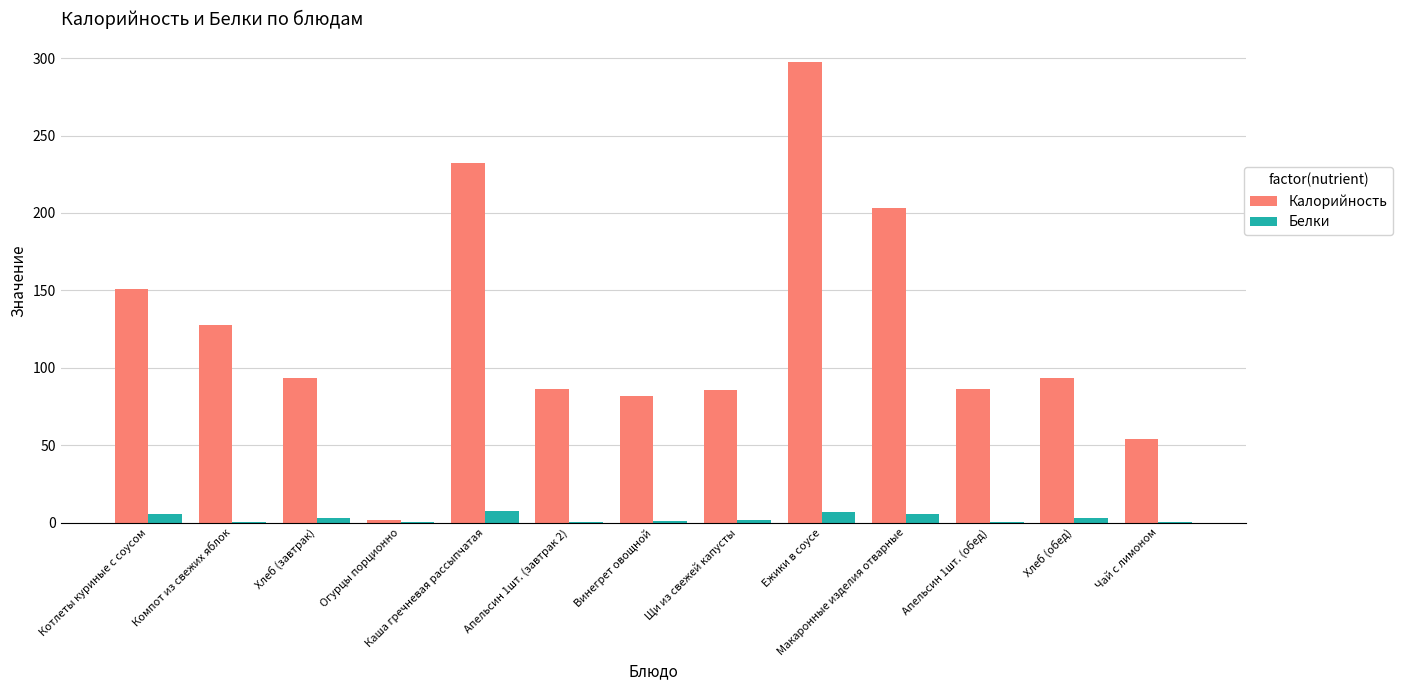

What is the highest value of the Калорийность series?

297.4